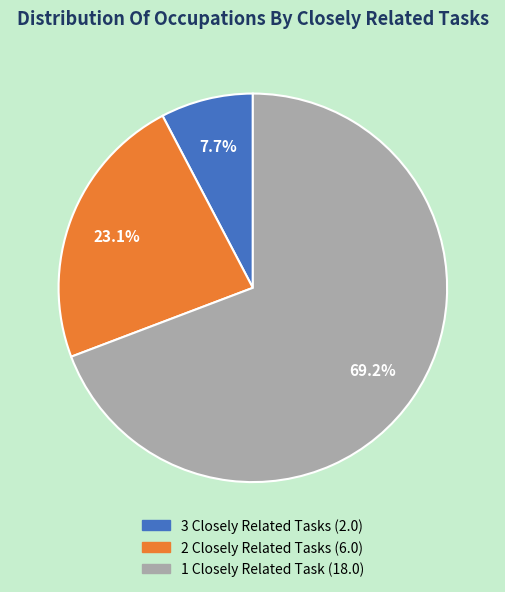

Does any single category account for the majority?

Yes